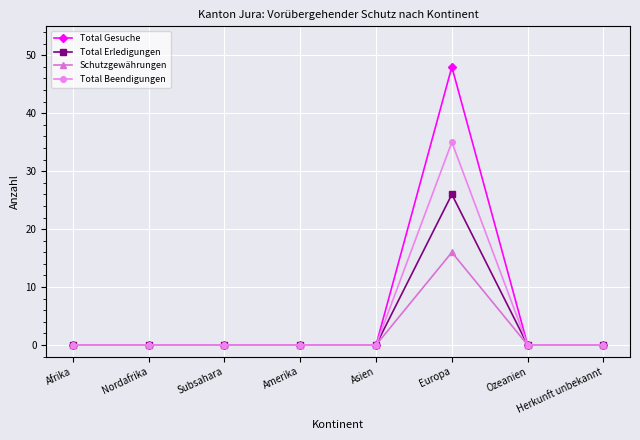

Is it true that Total Beendigungen equals 23 at Subsahara?

False